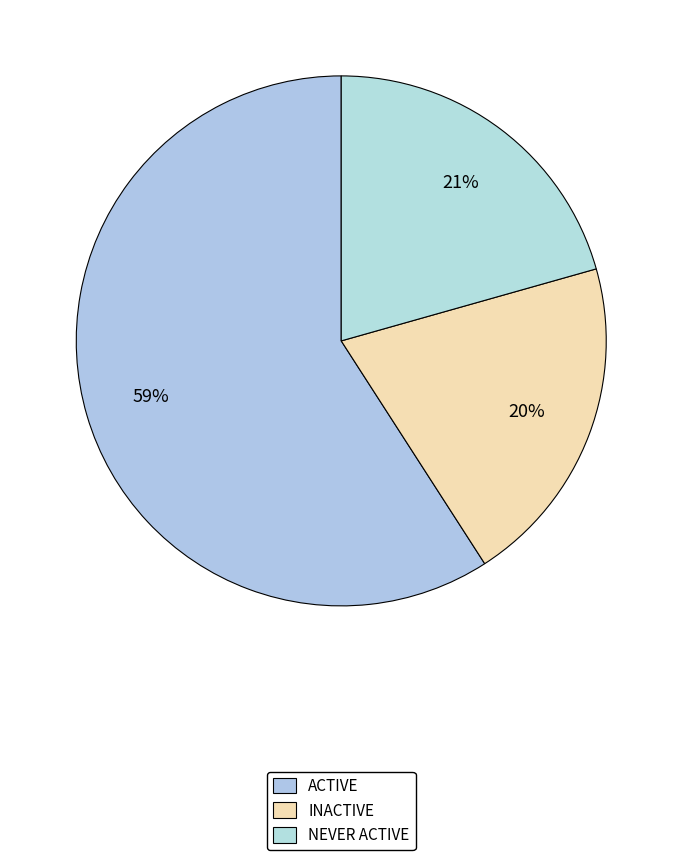

Does ACTIVE account for over 50% of the chart?

Yes